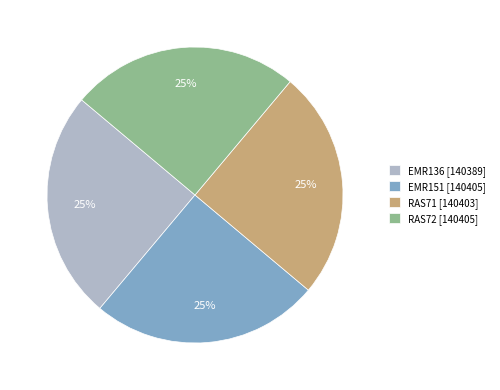

To the nearest percent, what percentage of the pie is RAS71?

25%